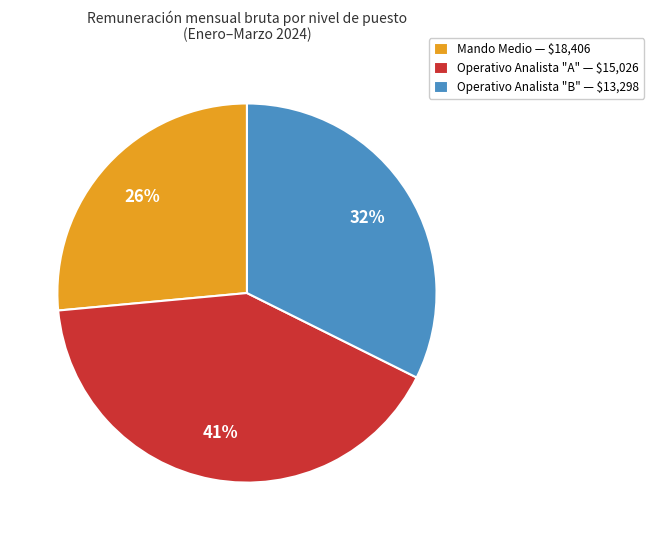

To the nearest percent, what is the average slice percentage?

33%